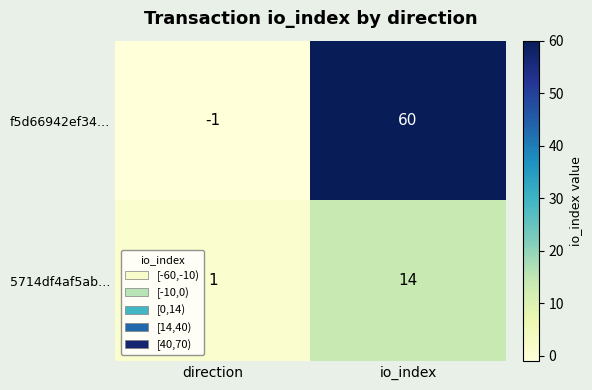

Reading left to right, extract all data points from this chart.

f5d66942ef34…: direction=-1	io_index=60
5714df4af5ab…: direction=1	io_index=14